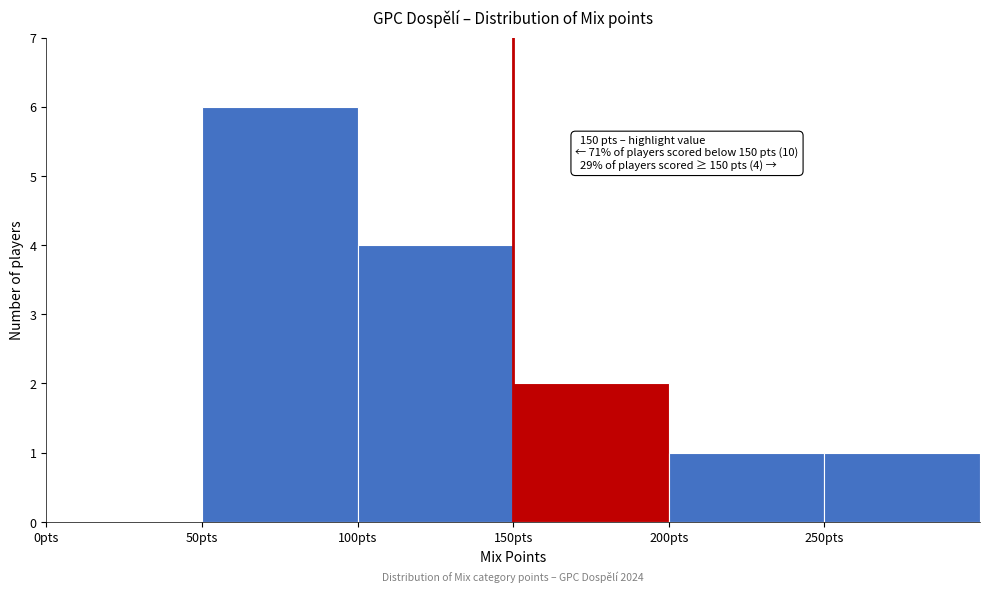

Which range on the x-axis has the tallest bar?

50 to 100